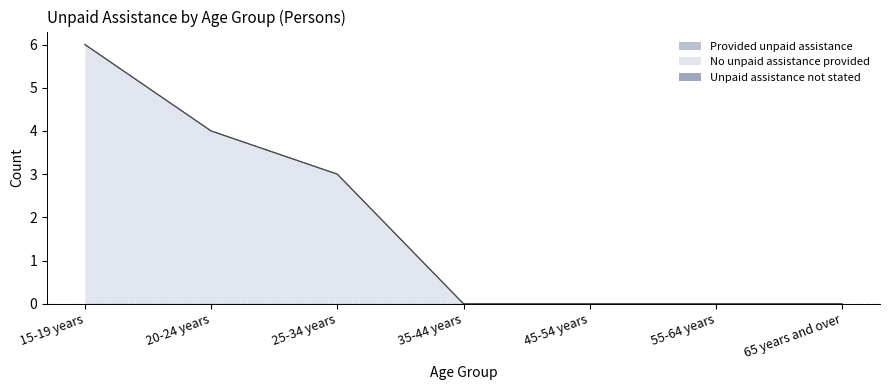

What is the label of the 7th point from the right?

15-19 years